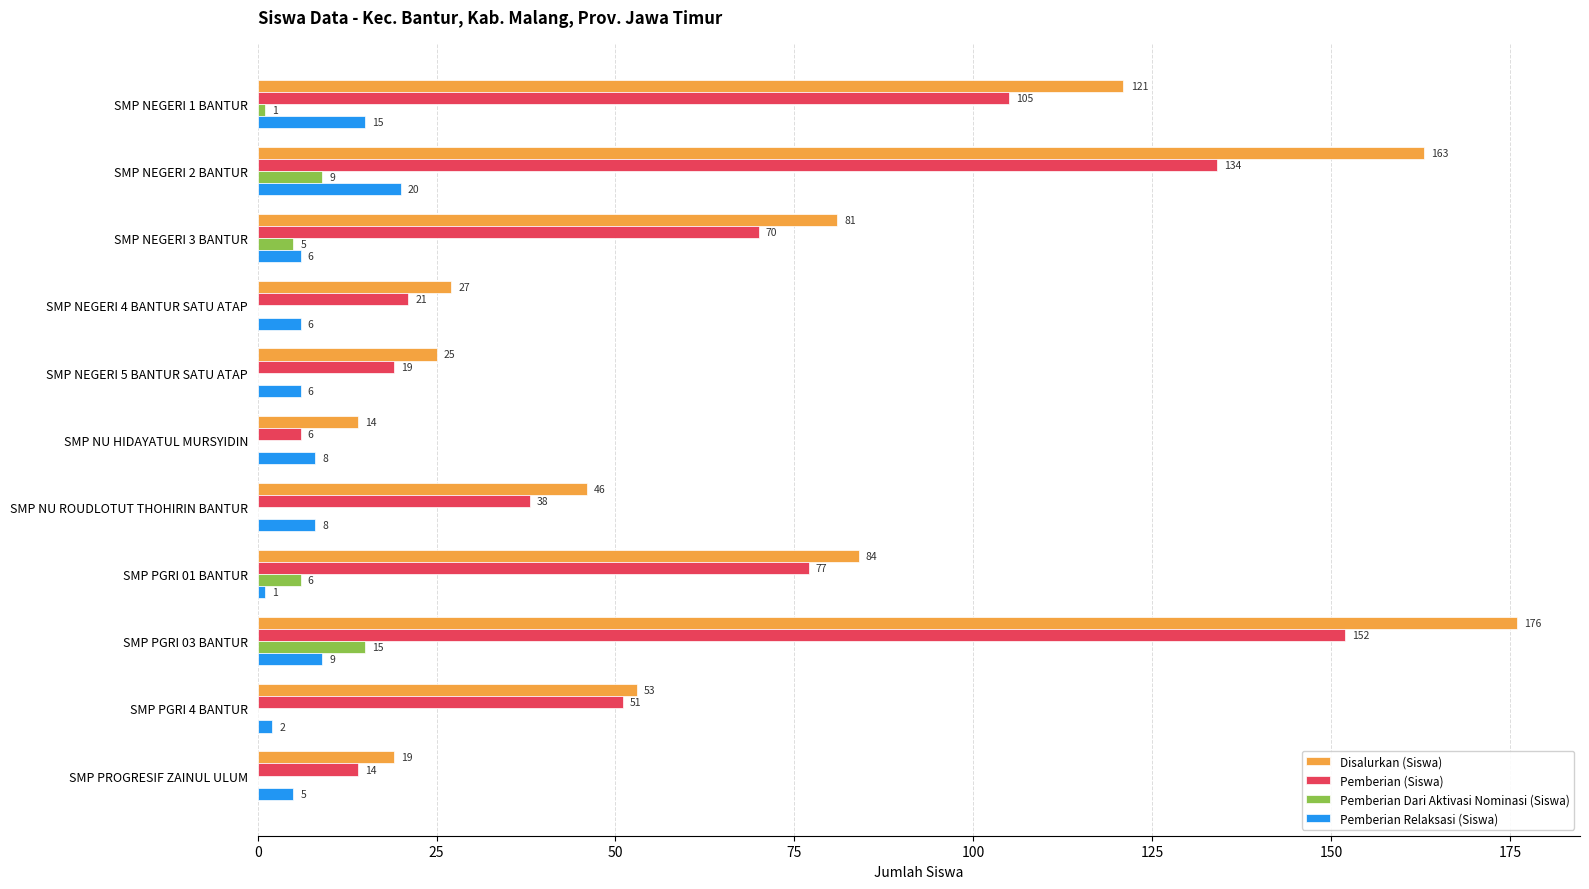

Is it true that Pemberian (Siswa) equals 21 at SMP NEGERI 4 BANTUR SATU ATAP?

True